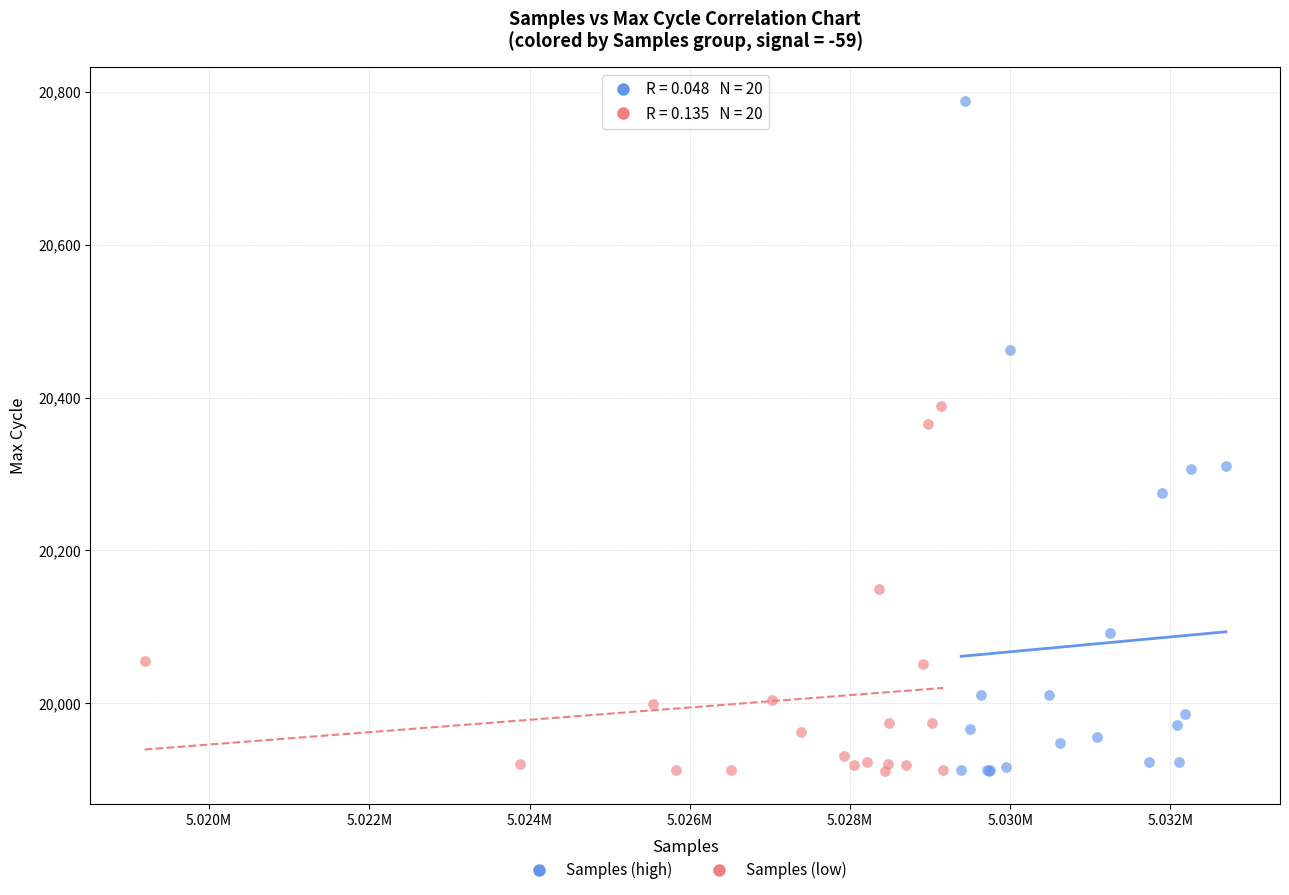

Which series reaches the maximum Y coordinate?

Samples (high)